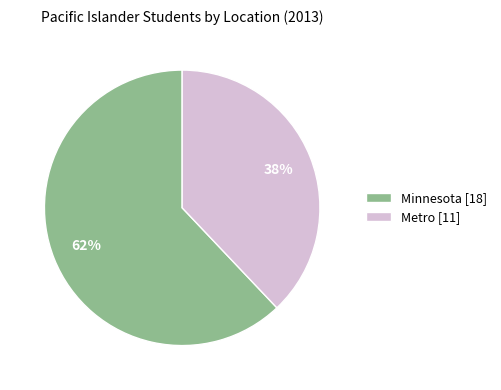

To the nearest percent, what percentage of the pie is Metro?

38%